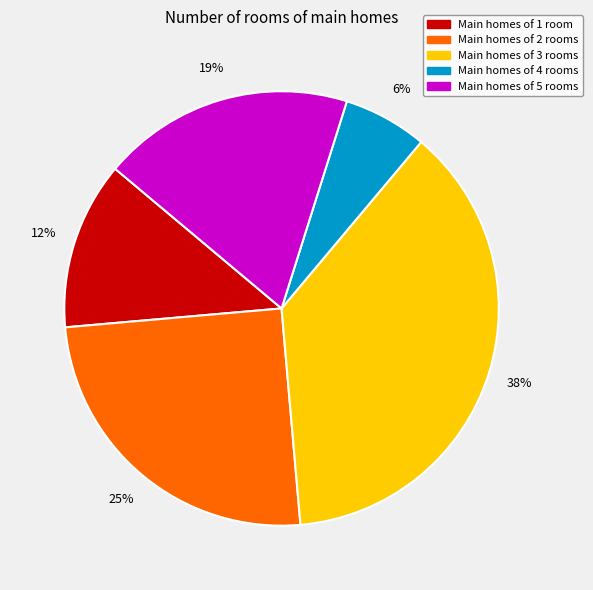

Count the number of slices in the pie.

5